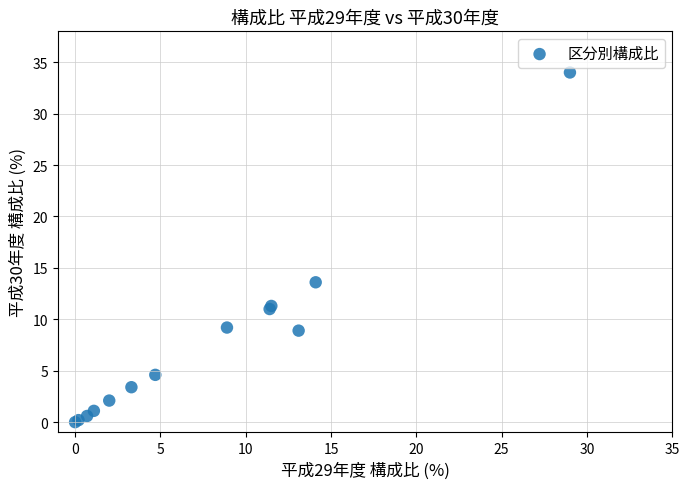

What Y value in the scatter plot is closest to 17?

13.6